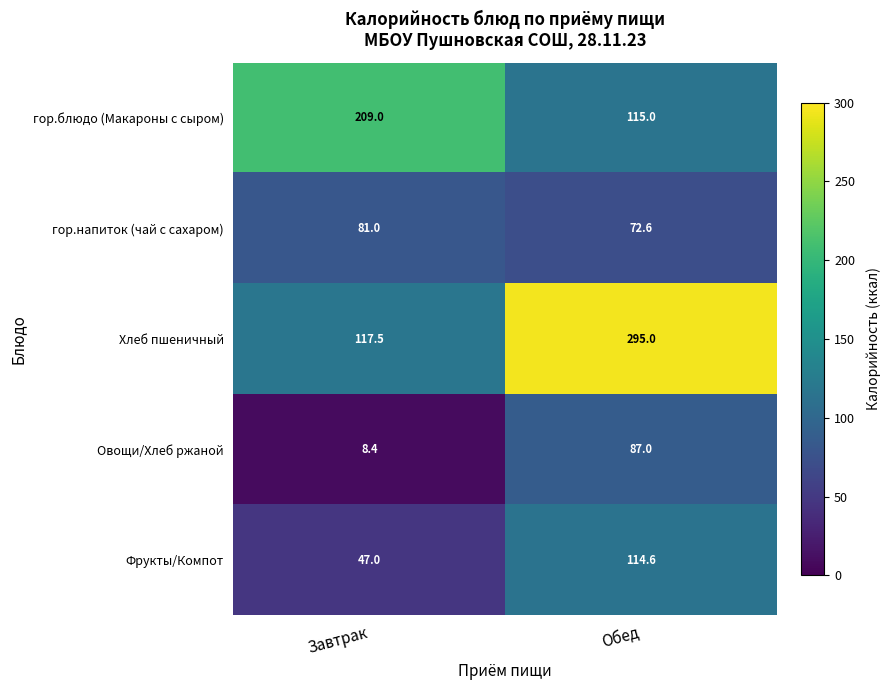

Read the гор.блюдо (Макароны с сыром) value at Завтрак.

209.0